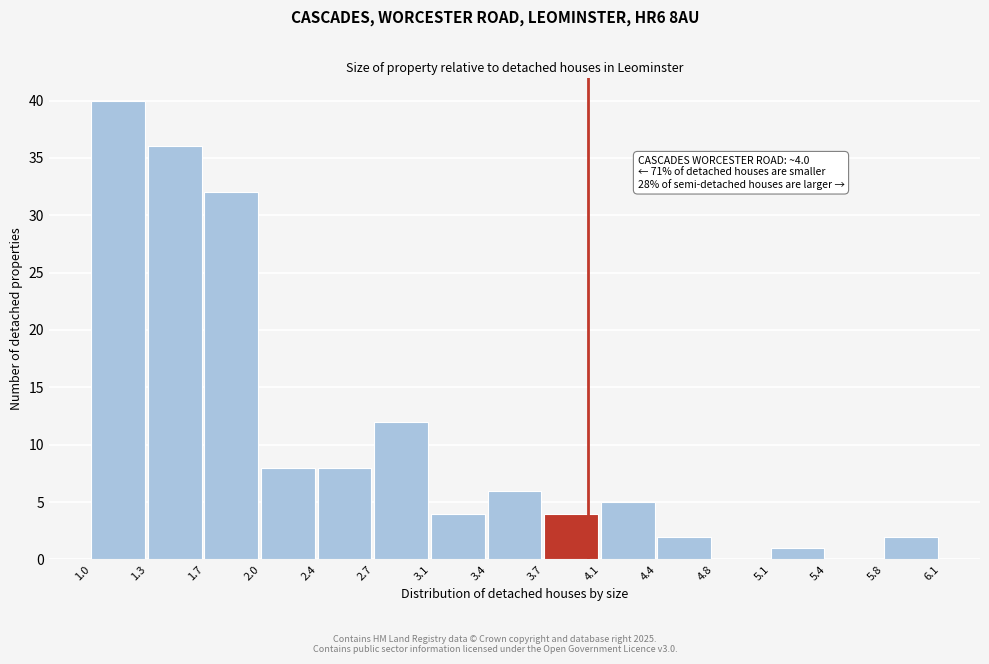

Which range on the x-axis has the tallest bar?

1.0 to 1.3